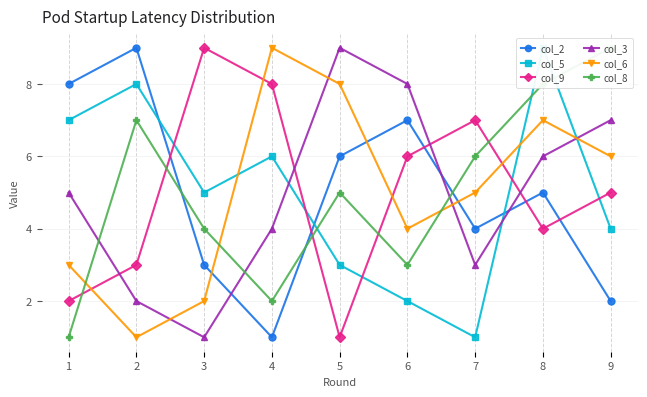

How many interior local valleys does the col_3 series have?

2